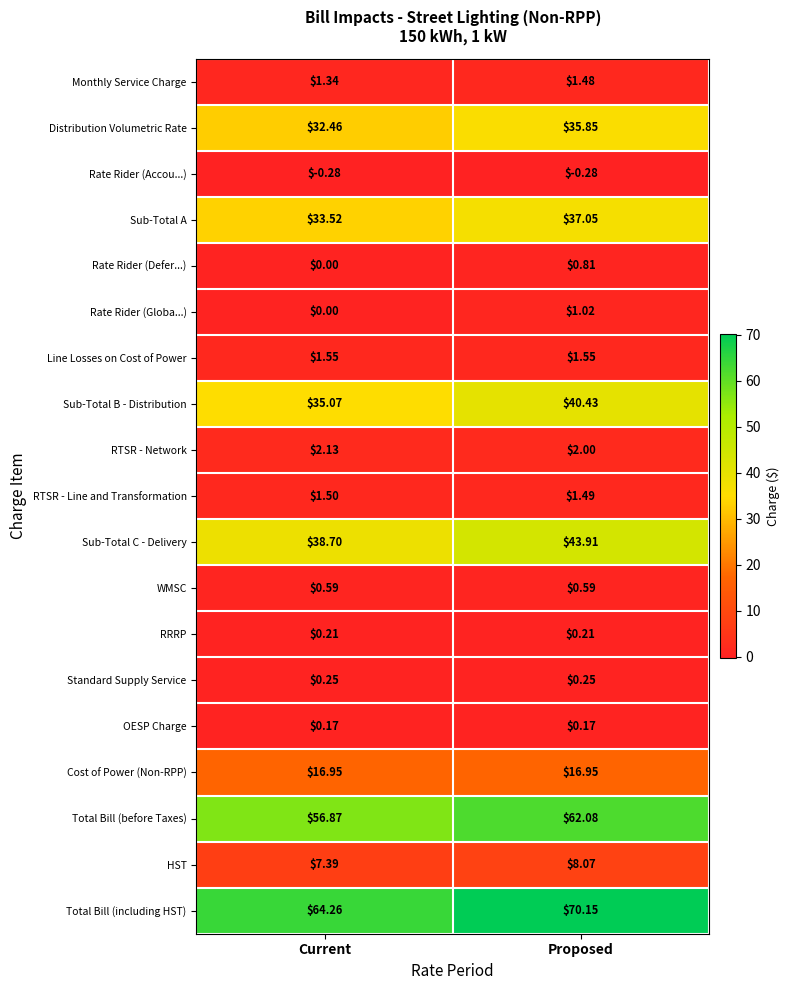

Rank the series at Proposed from lowest to highest value.

Rate Rider (Accou...), OESP Charge, RRRP, Standard Supply Service, WMSC, Rate Rider (Defer...), Rate Rider (Globa...), Monthly Service Charge, RTSR - Line and Transformation, Line Losses on Cost of Power, RTSR - Network, HST, Cost of Power (Non-RPP), Distribution Volumetric Rate, Sub-Total A, Sub-Total B - Distribution, Sub-Total C - Delivery, Total Bill (before Taxes), Total Bill (including HST)